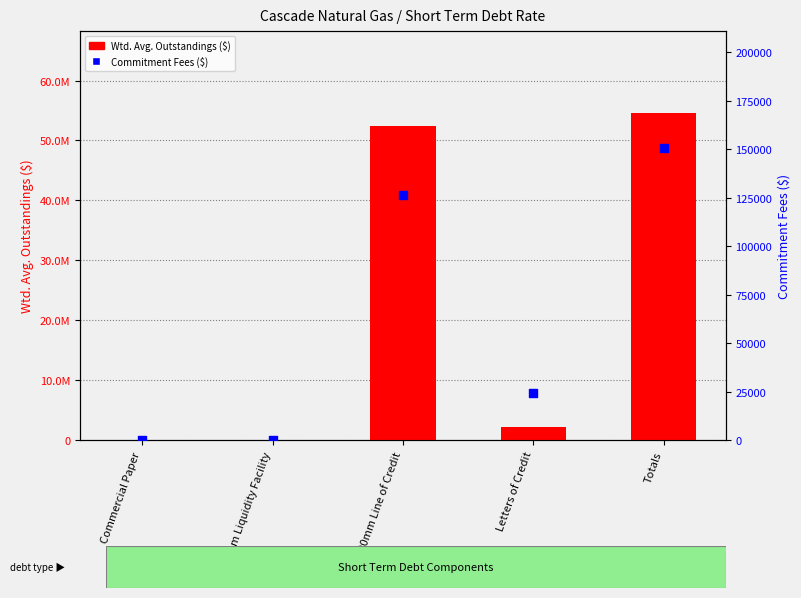

Is the value of Commitment Fees ($) at Totals greater than the value of Wtd. Avg. Outstandings at $650mm Liquidity Facility?

Yes